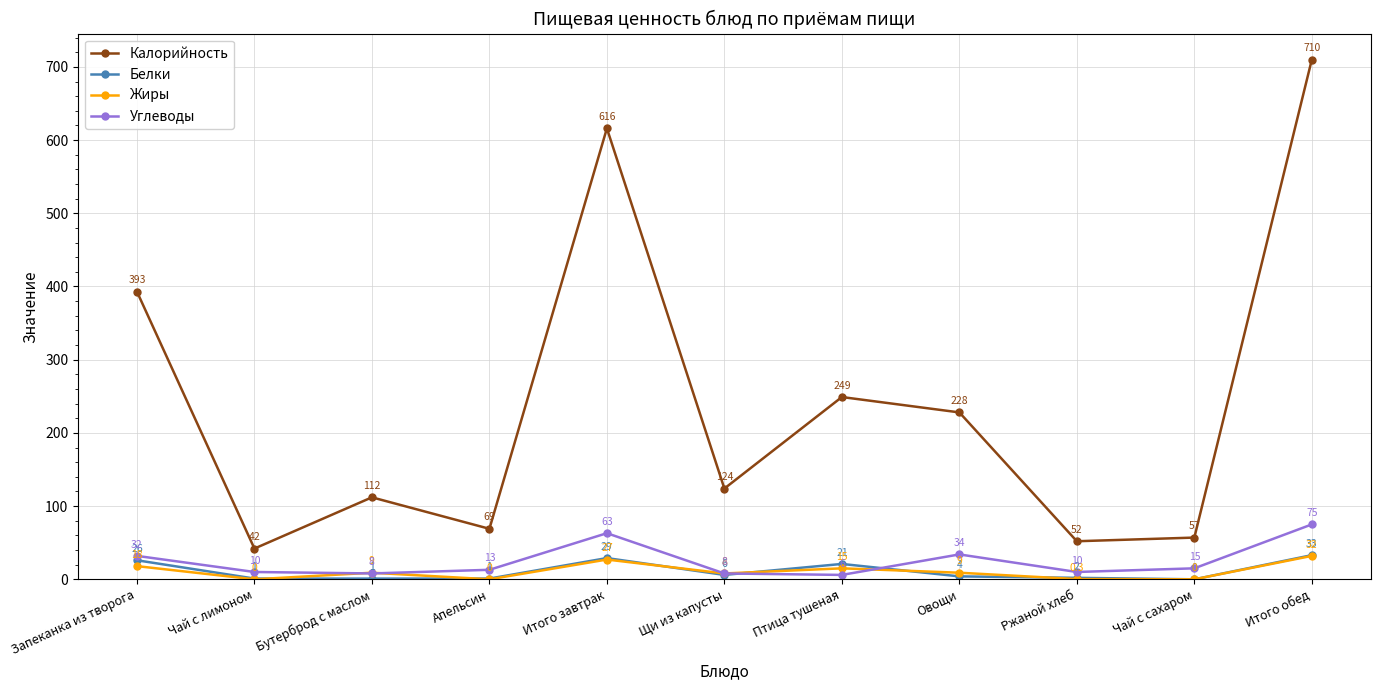

Is this an area chart (filled region under the line)?

No